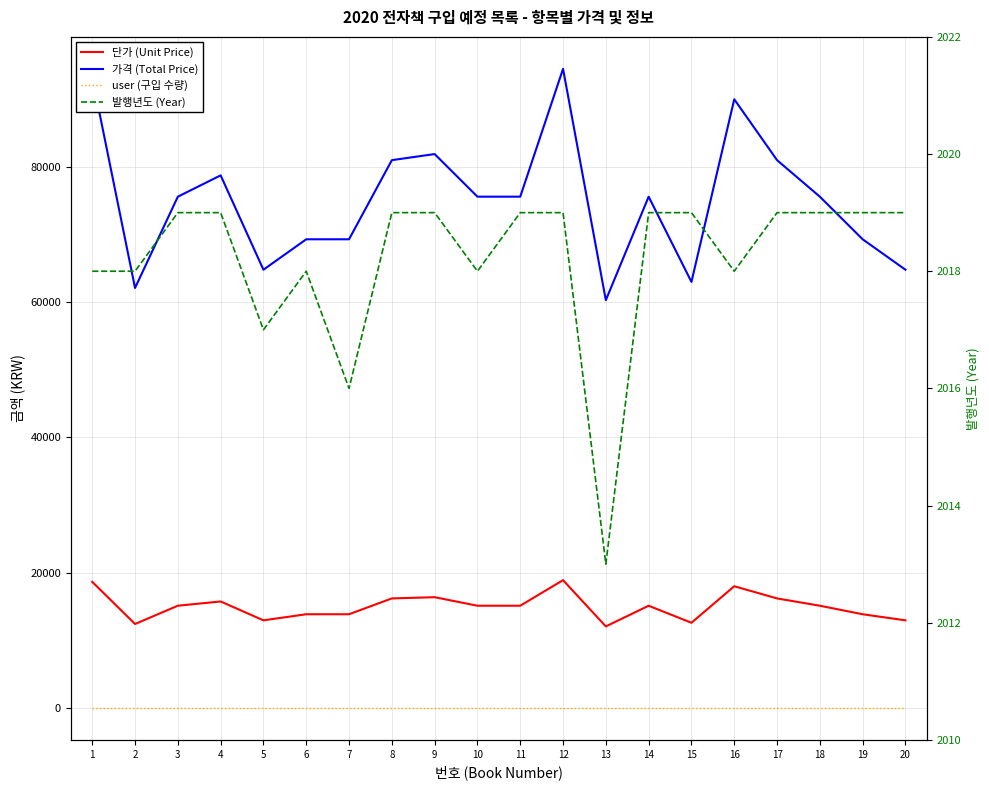

The user (구입 수량) series shows 7 at 19. True or false?

False